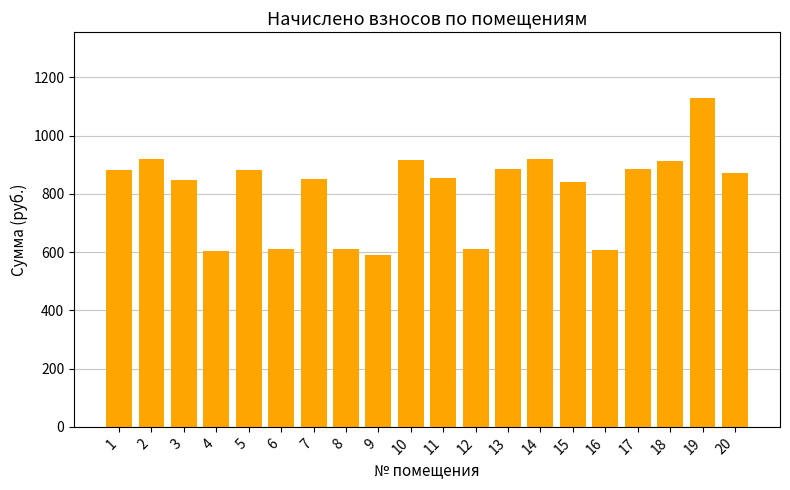

True or false: the data shows 921.1 at 14.

True